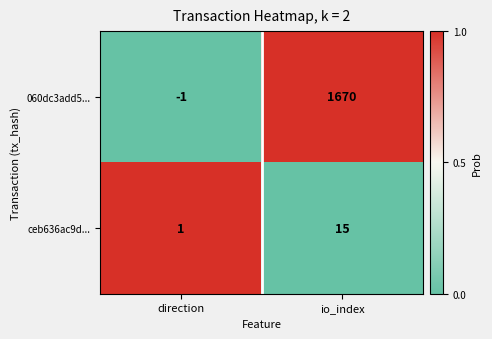

At which label does 060dc3add5... reach its minimum?

direction